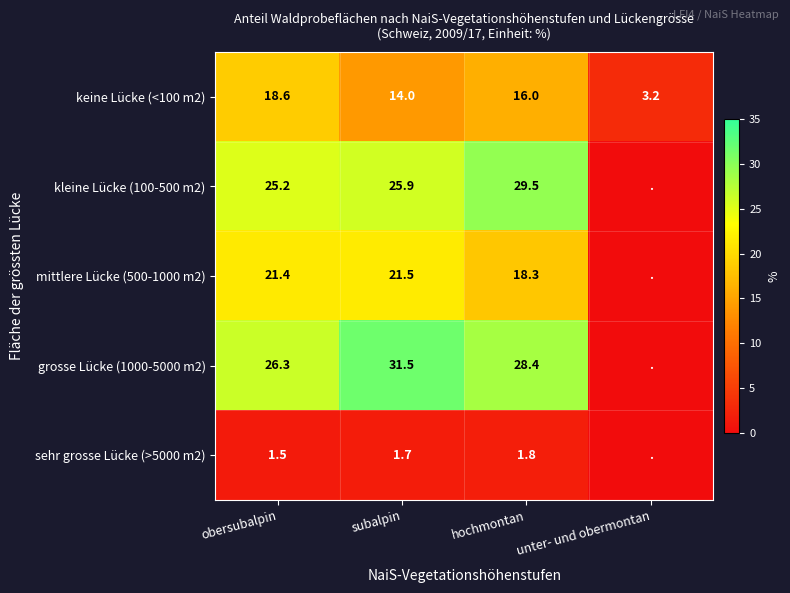

What is the spread (max minus min) of values at unter- und obermontan?

3.2